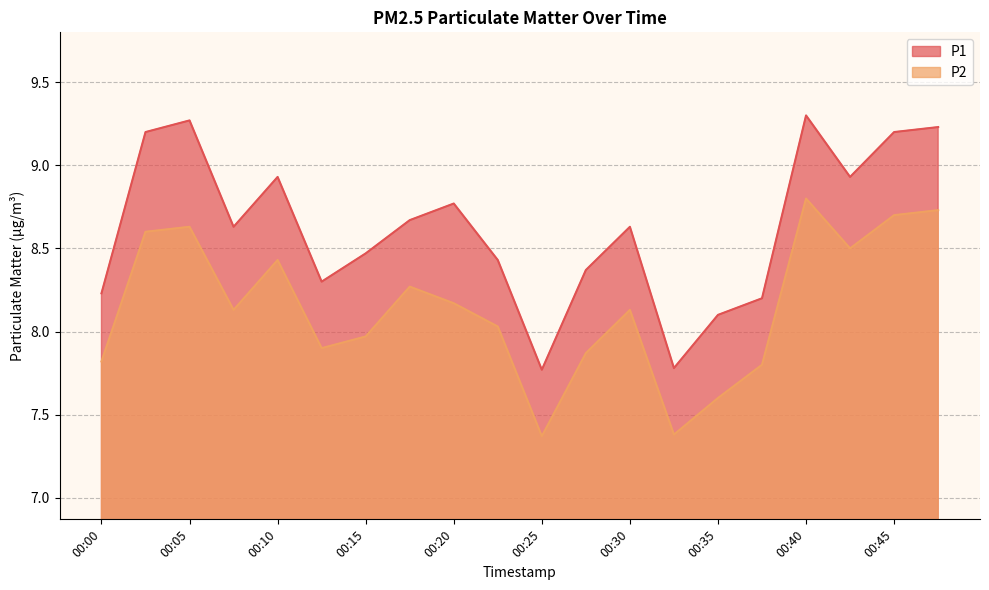

Reading left to right, transcribe all the data shown in this chart.

P1: 00:00=8.2	00:03=9.2	00:05=9.3	00:08=8.6	00:10=8.9	00:13=8.3	00:15=8.5	00:18=8.7	00:20=8.8	00:22=8.4	00:25=7.8	00:27=8.4	00:30=8.6	00:32=7.8	00:35=8.1	00:37=8.2	00:40=9.3	00:42=8.9	00:45=9.2	00:47=9.2
P2: 00:00=7.8	00:03=8.6	00:05=8.6	00:08=8.1	00:10=8.4	00:13=7.9	00:15=8.0	00:18=8.3	00:20=8.2	00:22=8.0	00:25=7.4	00:27=7.9	00:30=8.1	00:32=7.4	00:35=7.6	00:37=7.8	00:40=8.8	00:42=8.5	00:45=8.7	00:47=8.7